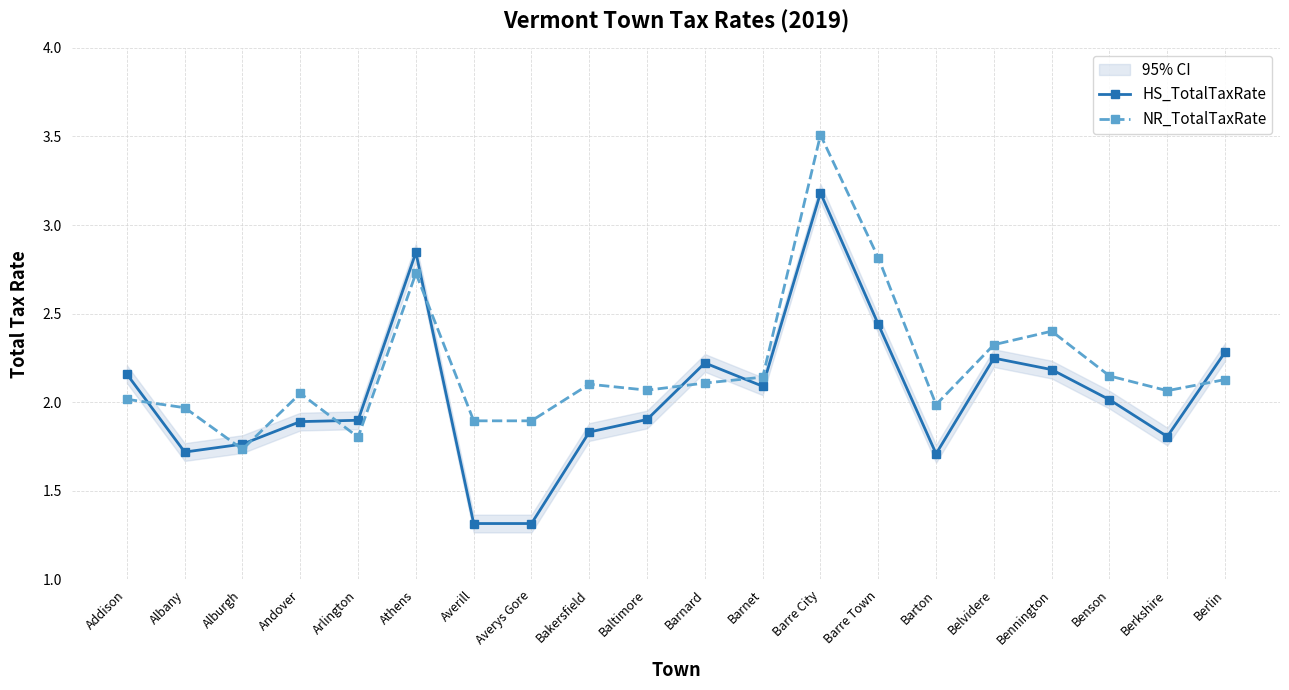

How many values in the HS_TotalTaxRate series exceed 2?

10